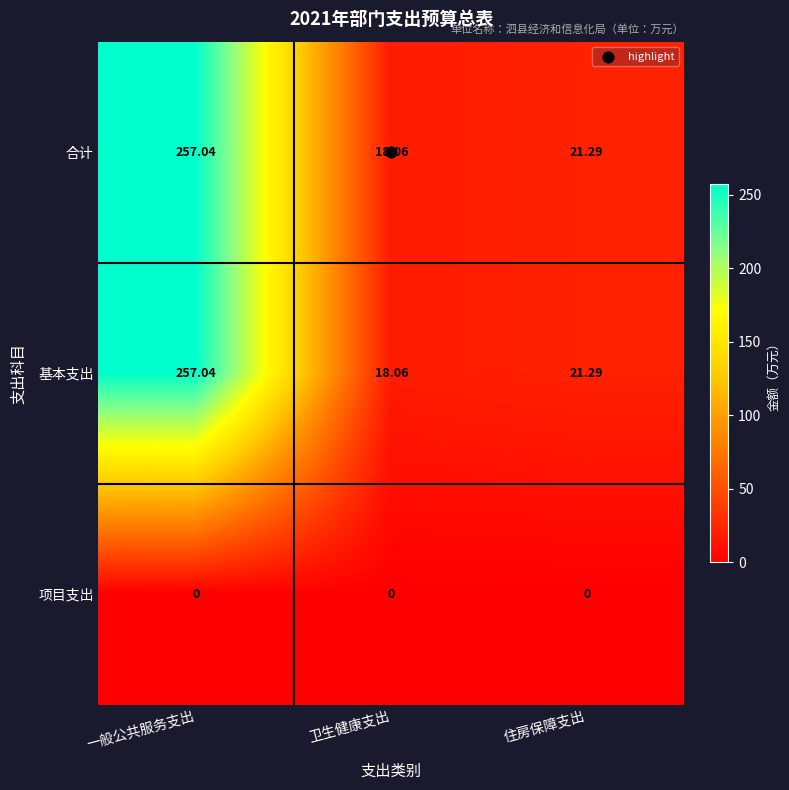

Rank the categories by 基本支出 value from highest to lowest.

一般公共服务支出, 住房保障支出, 卫生健康支出